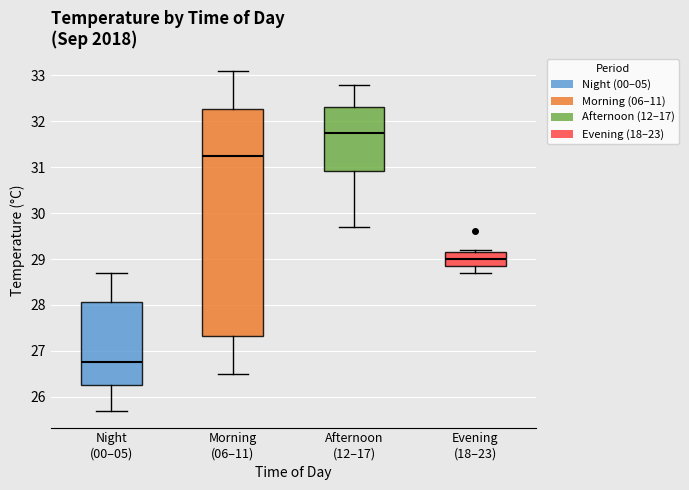

Which box is the tallest, from its lower edge to its upper edge?

Morning (06–11)